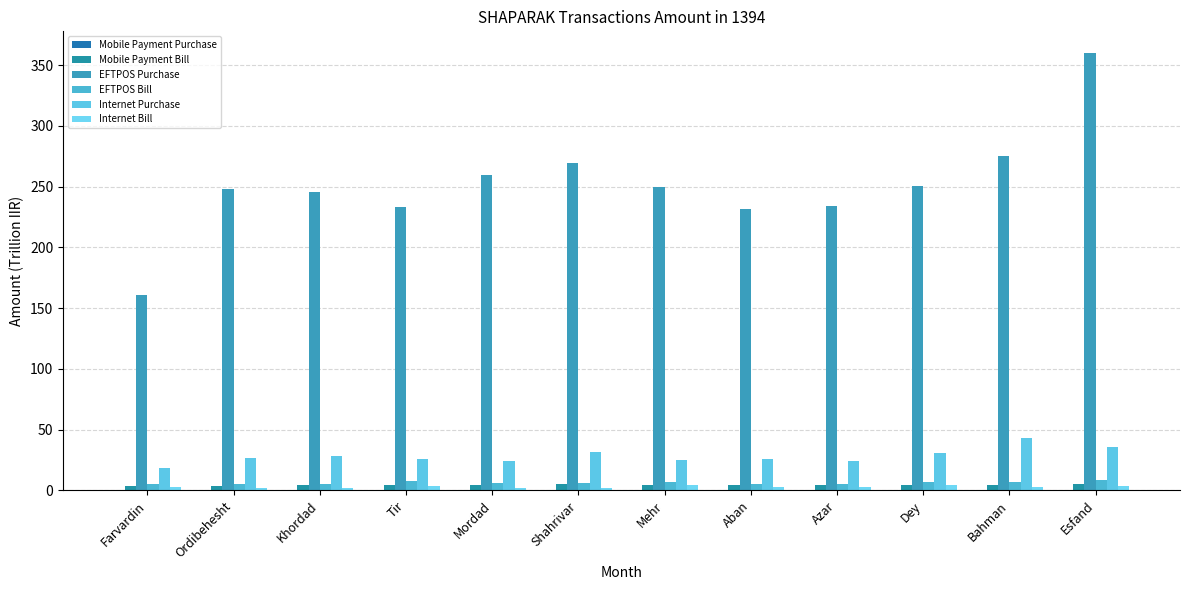

What is the maximum value shown in the chart?

359.8